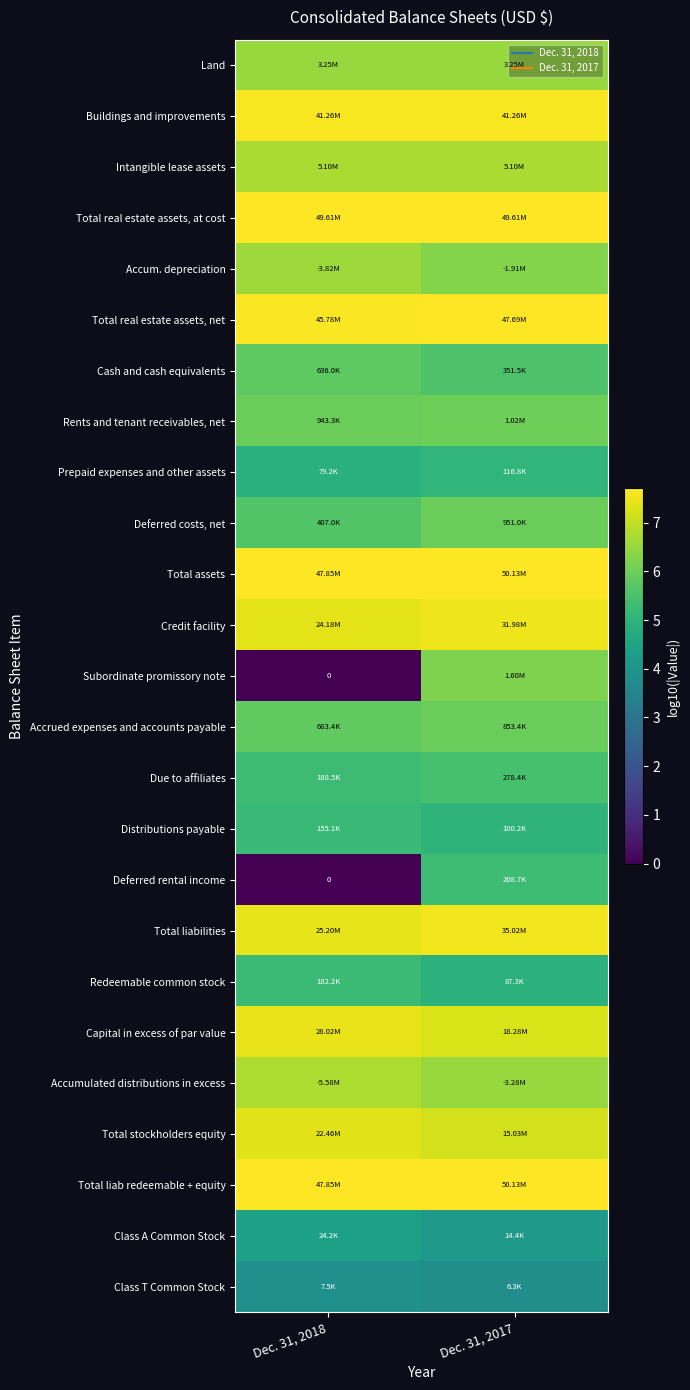

Which category has the lowest value across all series?

Dec. 31, 2018